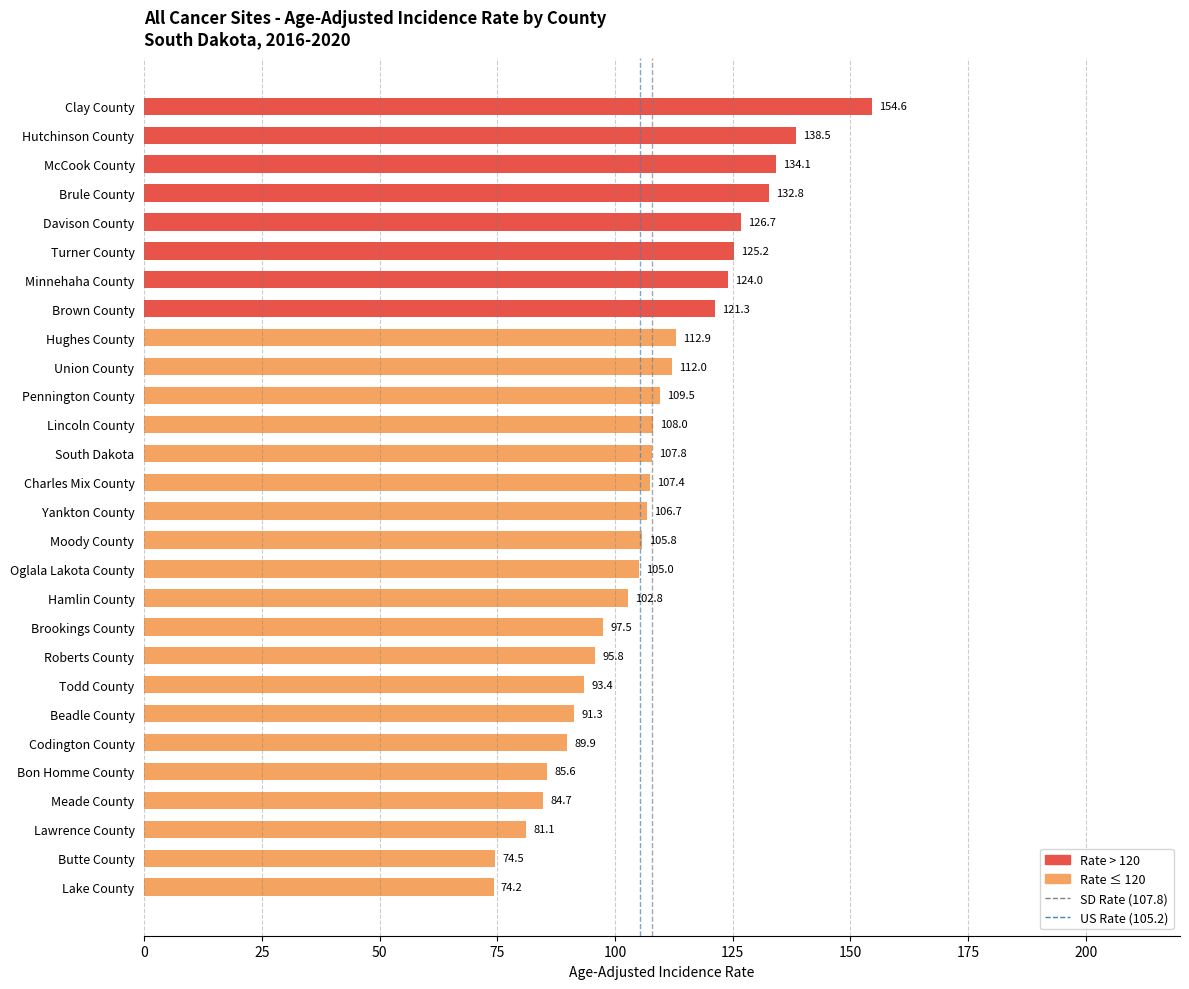

Count the number of data series in this chart.

1